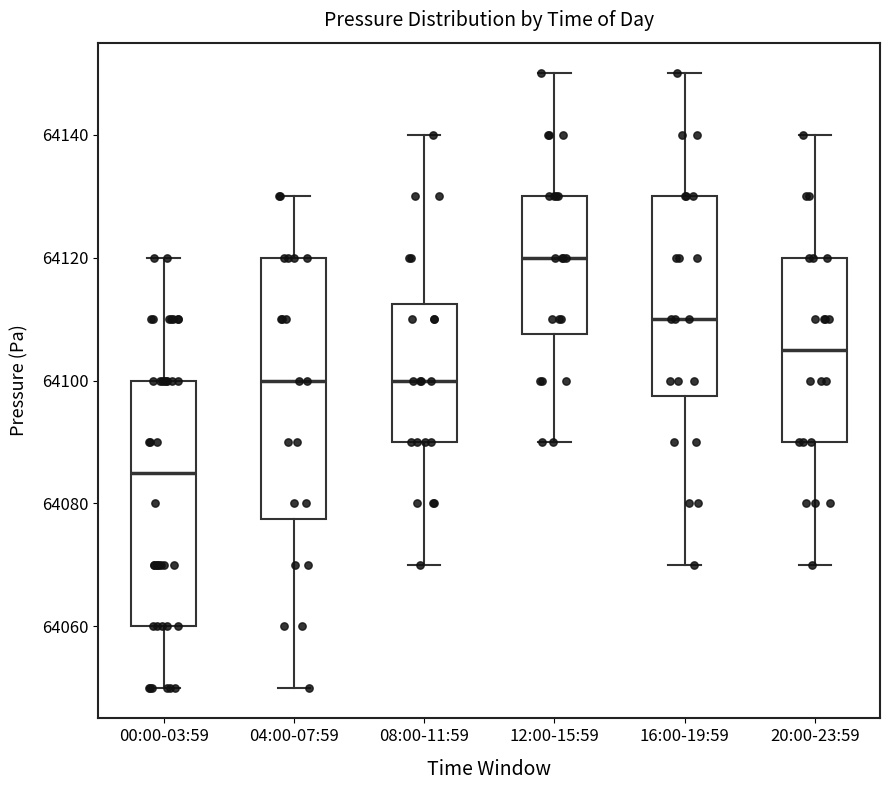

Which box's median line is the lowest?

00:00-03:59